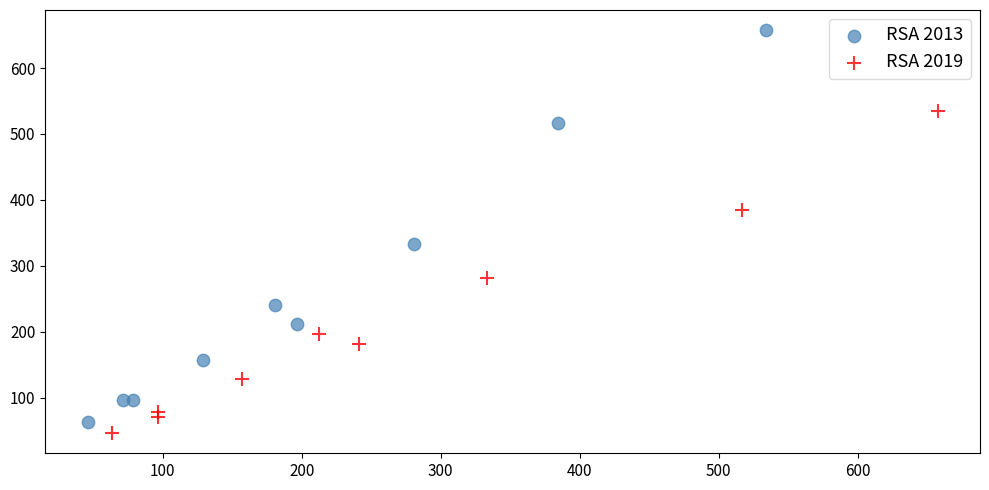

Which series reaches the maximum Y coordinate?

RSA 2013